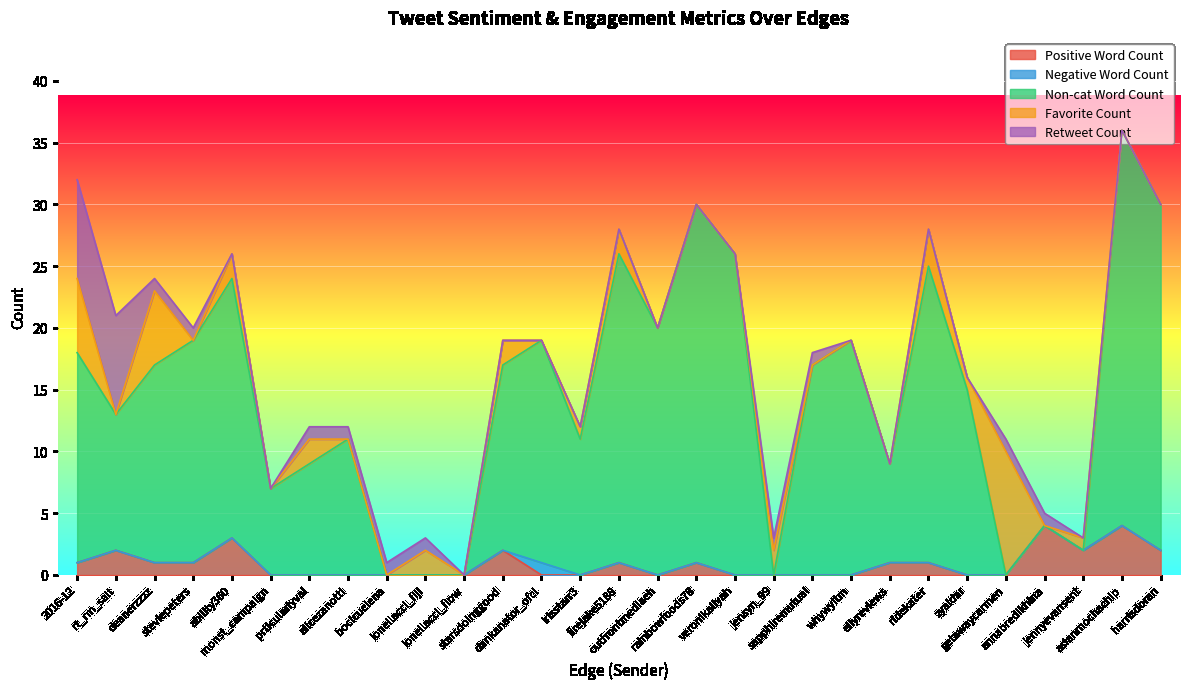

At how many categories does at least one series exceed 18?

9